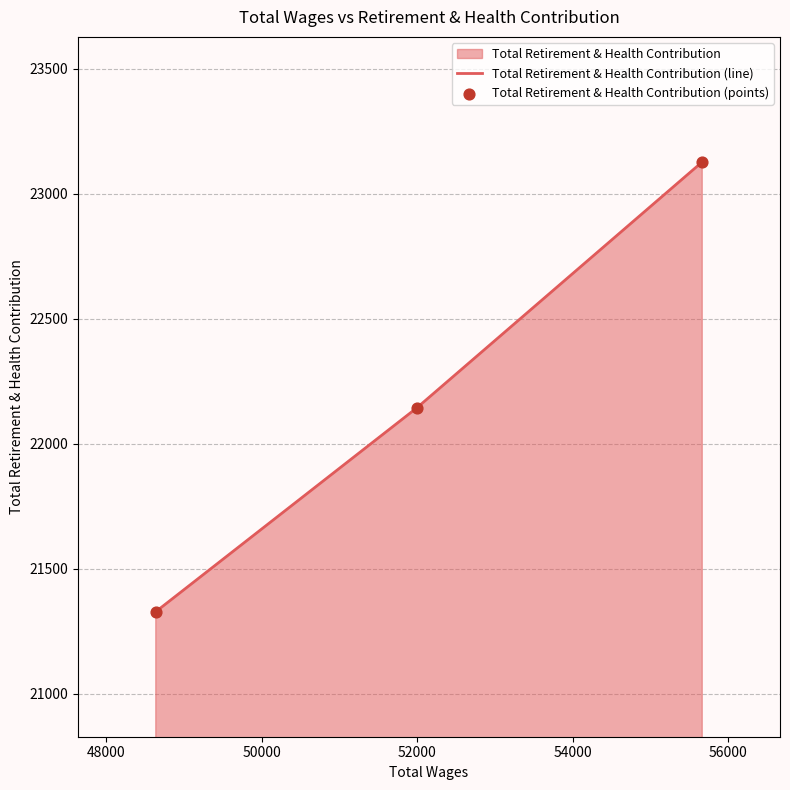

What is the minimum value for Total Retirement & Health Contribution (line)?

21329.0